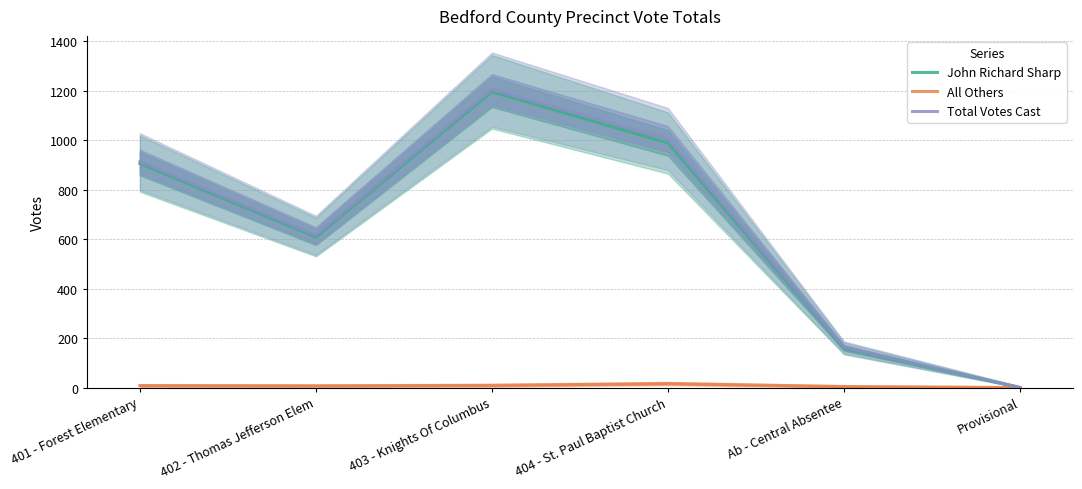

At how many categories does at least one series exceed 603?

4